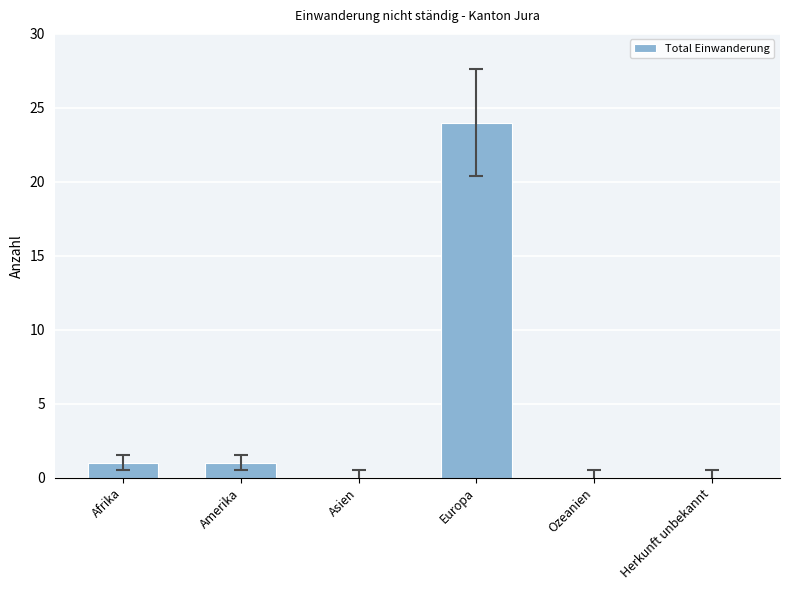

Is it true that the value at Herkunft unbekannt is -14?

False